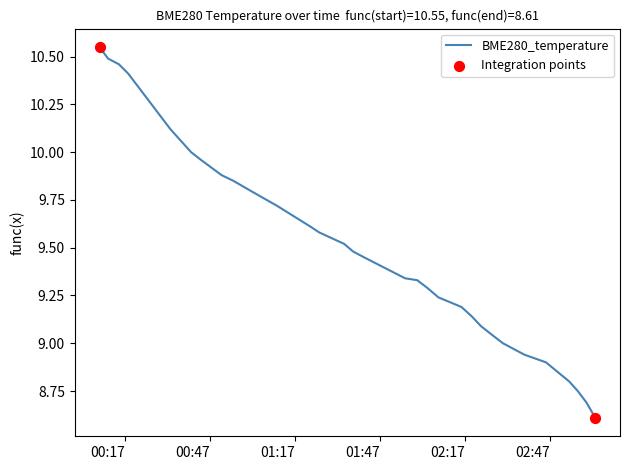

What is the minimum value shown in the chart?

8.6